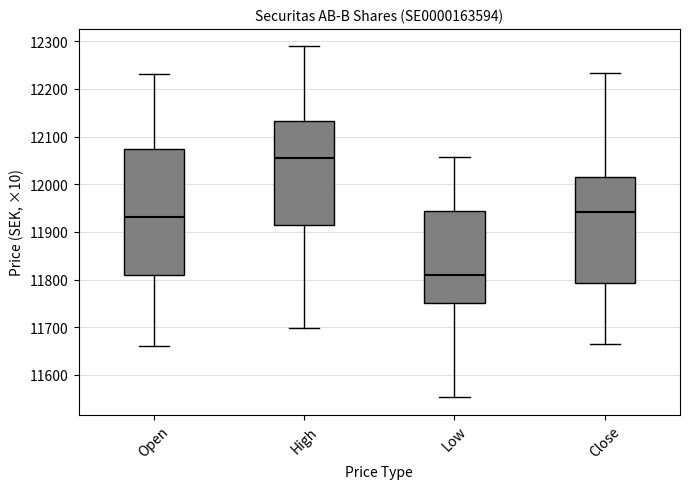

Comparing the boxes themselves (not the whiskers), which one is the tallest?

Open